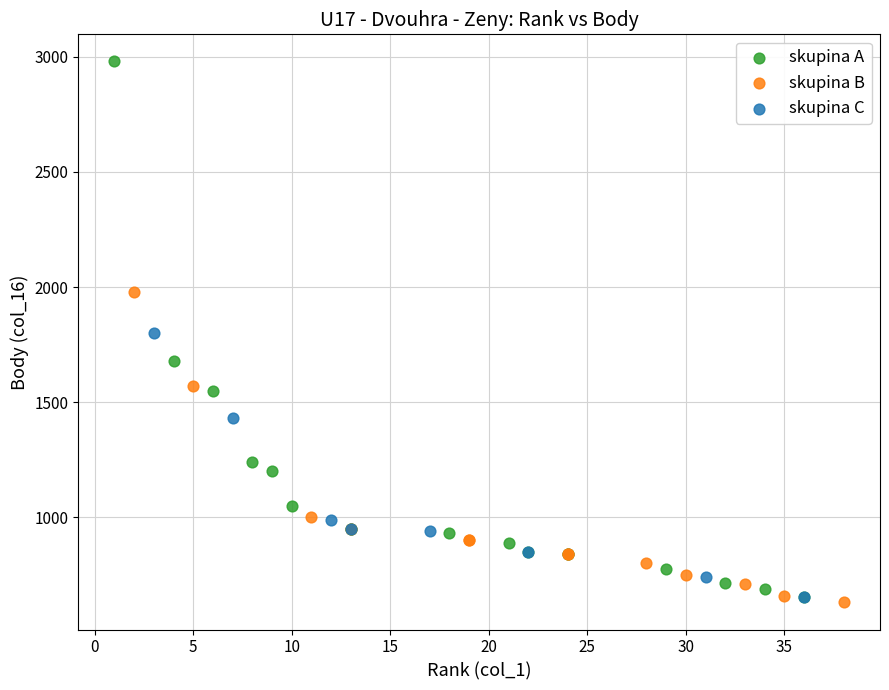

What are all the series names shown in the legend?

skupina A, skupina B, skupina C